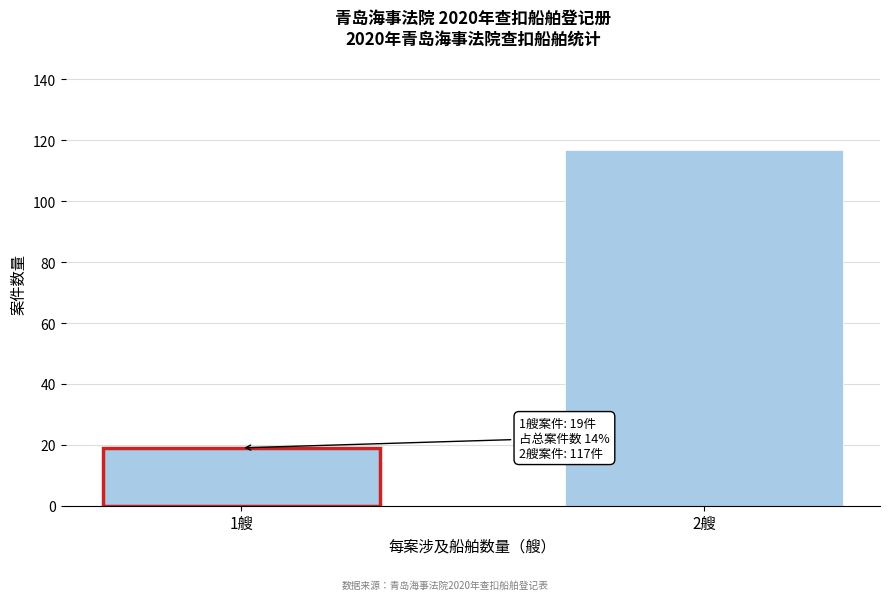

Reading left to right, extract all data points from this chart.

1艘=19	2艘=117